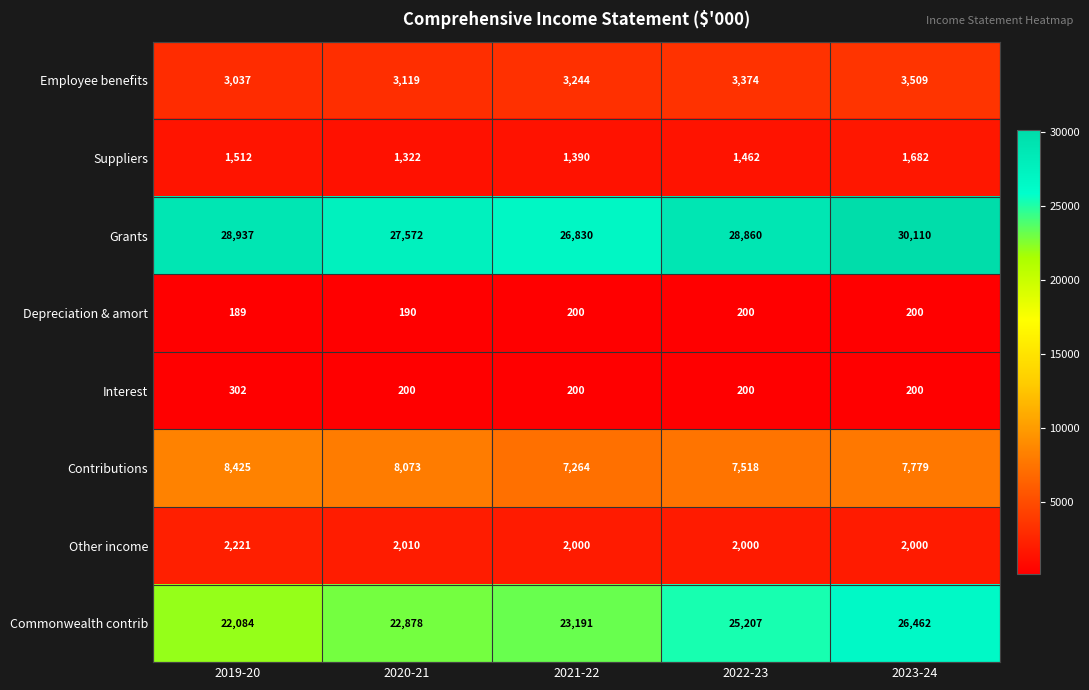

How many Employee benefits values are between 3119 and 3374?

3